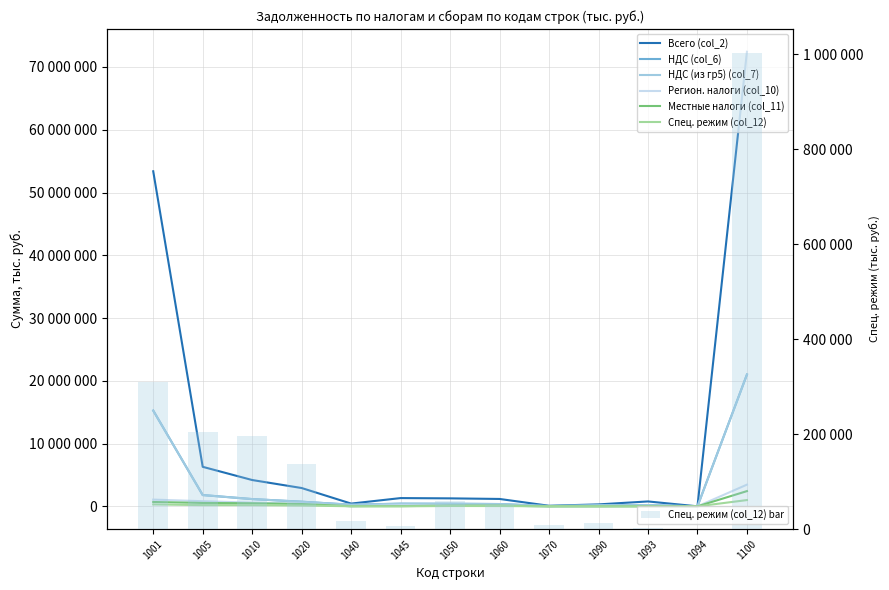

What is the value of the Местные налоги (col_11) bar at the 13th from the left?

2430662